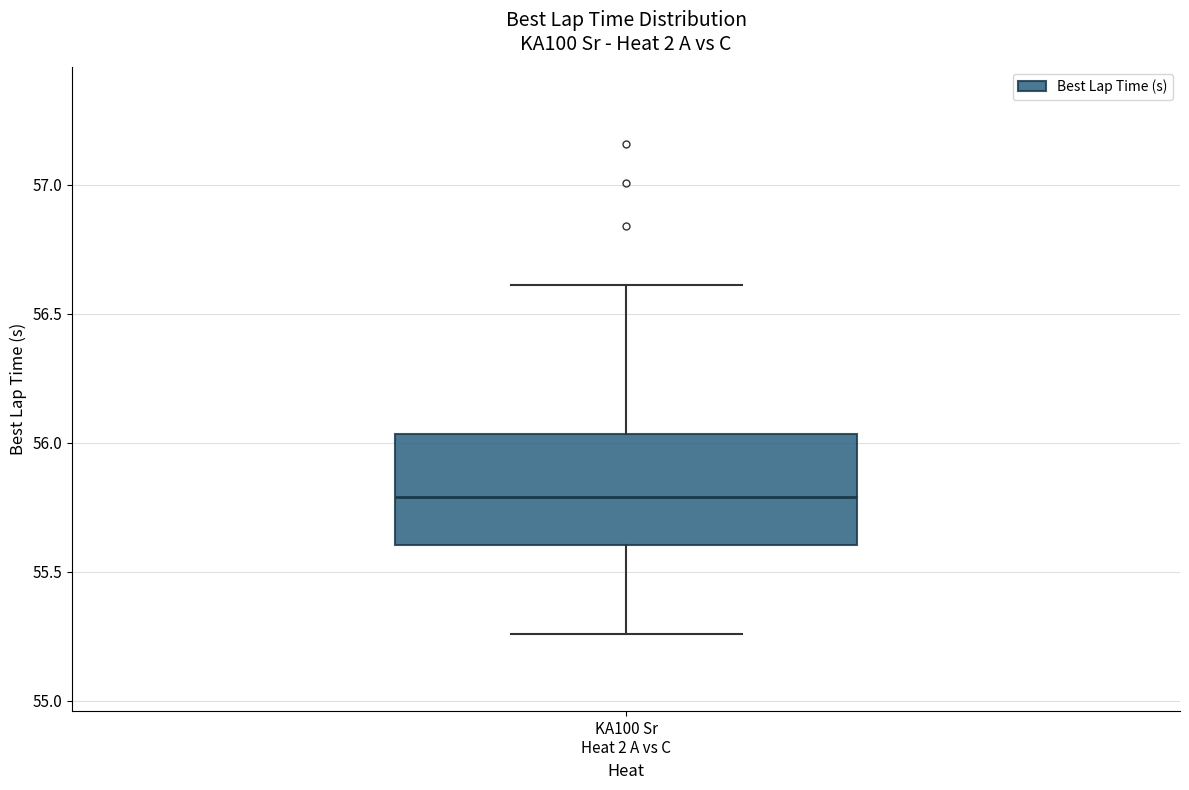

Transcribe this box plot: give where the median line is, the range the box spans, and where the two whiskers end, as read against the y-axis. The values are not printed on the chart, so give them approximately, as read against the axis.

median 55.80, box 55.60 to 56.05, whiskers 55.25 to 56.60